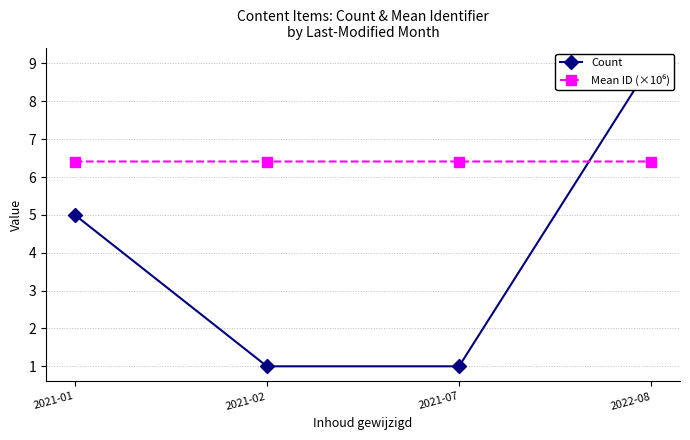

Which category has the highest value across all series?

2022-08